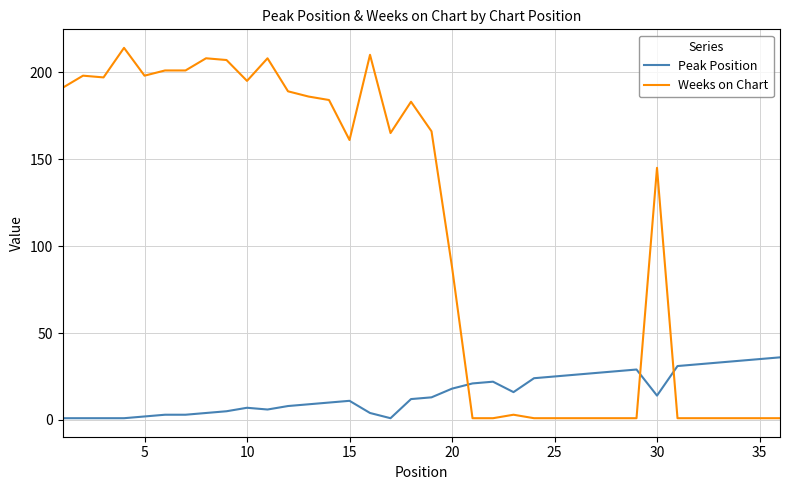

What is the difference between the maximum and minimum values in the Peak Position series?

35